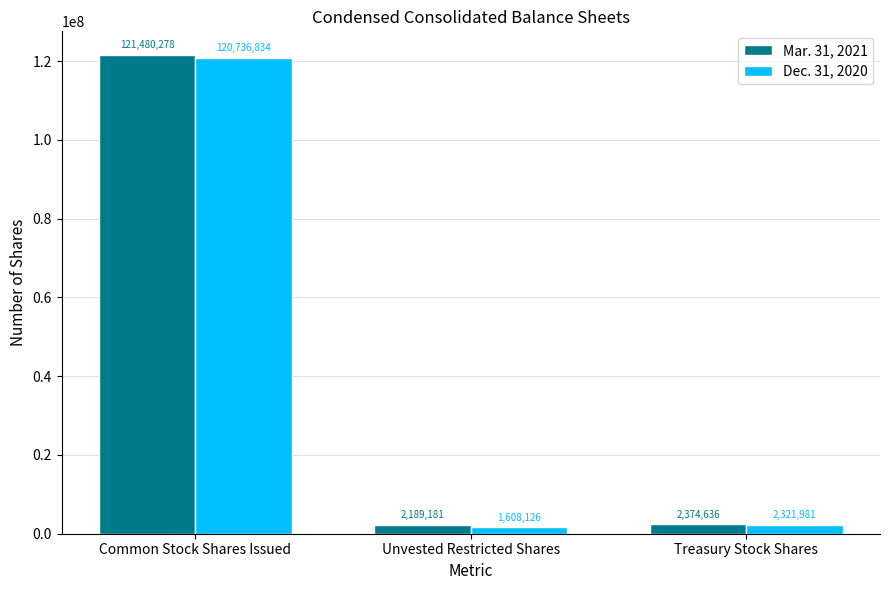

Rank the series at Treasury Stock Shares from lowest to highest value.

Dec. 31, 2020, Mar. 31, 2021